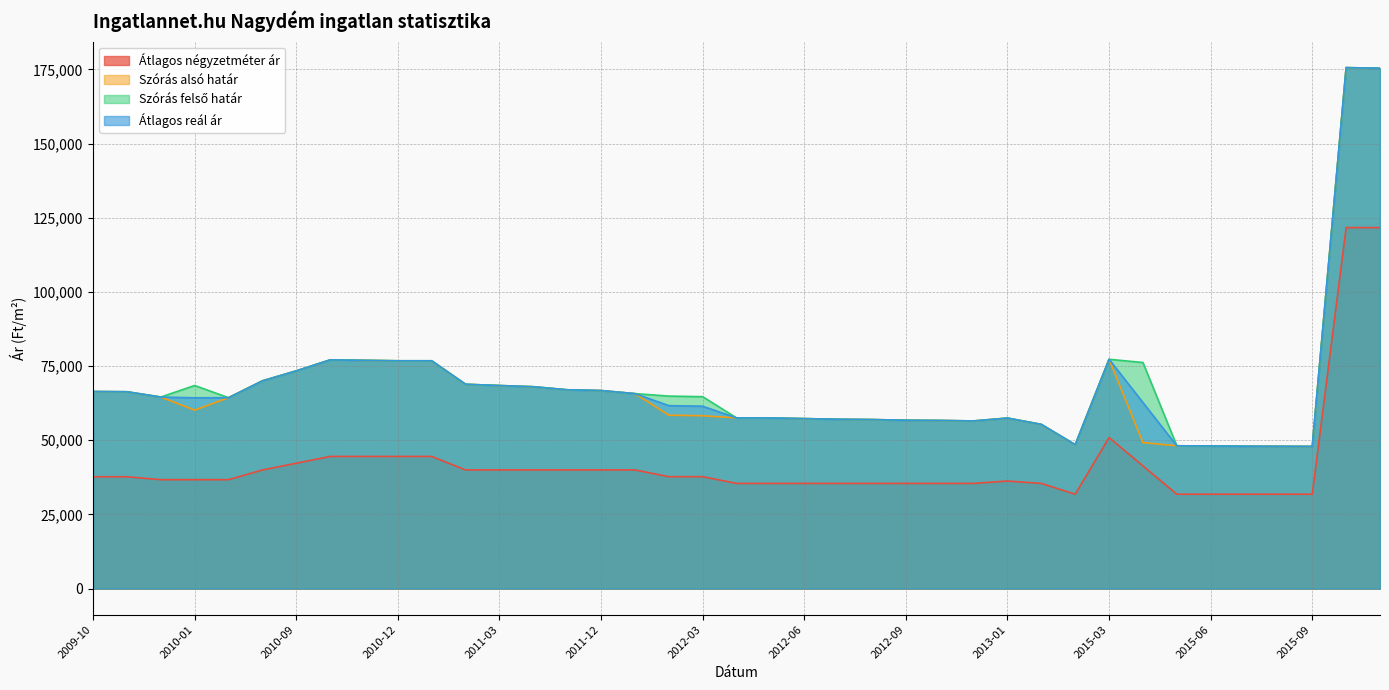

Reading right to left, transcribe all the data shown in this chart.

Átlagos négyzetméter ár: 121666	121666	31818	31818	31818	31818	31818	41357	50897	31818	35454	36250	35454	35454	35454	35454	35454	35454	35454	35454	37727	37727	40000	40000	40000	40000	40000	40000	44545	44545	44545	44545	42261	39976	36713	36713	36713	37692	37692
Szórás alsó határ: 175368	175576	47920	47956	47992	48075	48135	49217	77287	48510	55345	57474	56507	56670	56745	56970	57076	57289	57503	57533	58254	58453	65718	66747	67005	68037	68439	68866	76778	76778	76931	77084	73383	70016	64338	60148	64561	66341	66418
Szórás felső határ: 175368	175576	47920	47956	47992	48075	48135	76197	77287	48510	55345	57474	56507	56670	56745	56970	57076	57289	57503	57533	64682	64881	65718	66747	67005	68037	68439	68866	76778	76778	76931	77084	73383	70016	64338	68454	64561	66341	66418
Átlagos reál ár: 175368	175576	47920	47956	47992	48075	48135	62707	77287	48510	55345	57474	56507	56670	56745	56970	57076	57289	57503	57533	61468	61667	65718	66747	67005	68037	68439	68866	76778	76778	76931	77084	73383	70016	64338	64301	64561	66341	66418